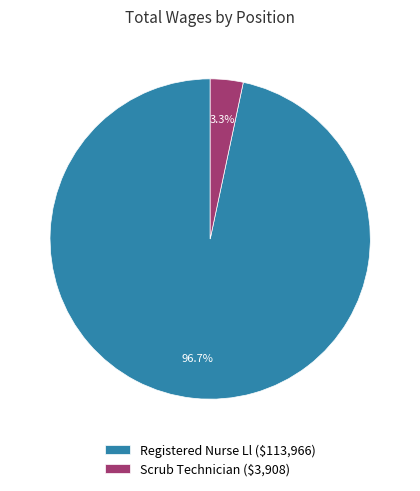

Is it true that Registered Nurse Ll is 62% of the pie?

False